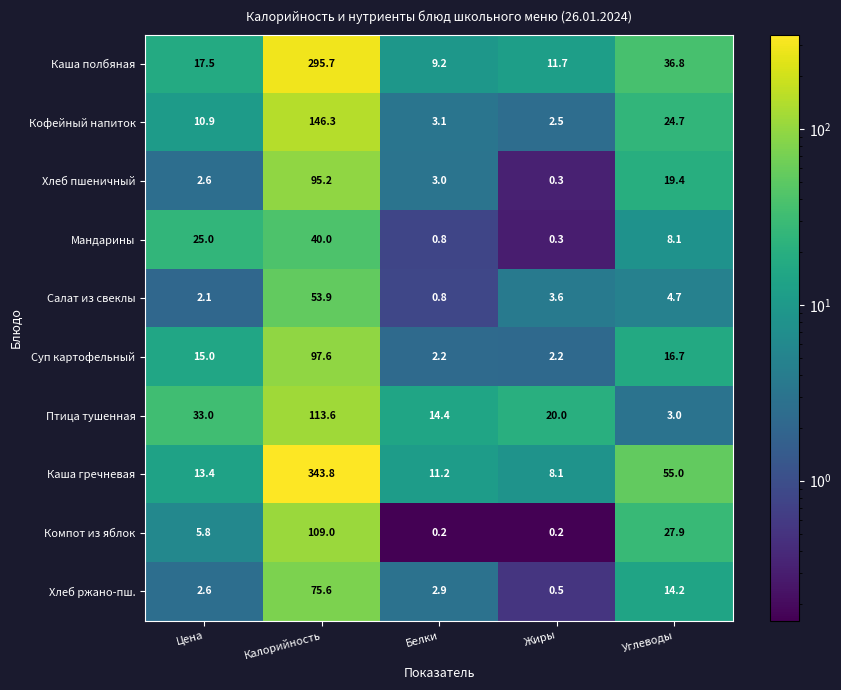

Which series has the widest spread of values?

Каша гречневая